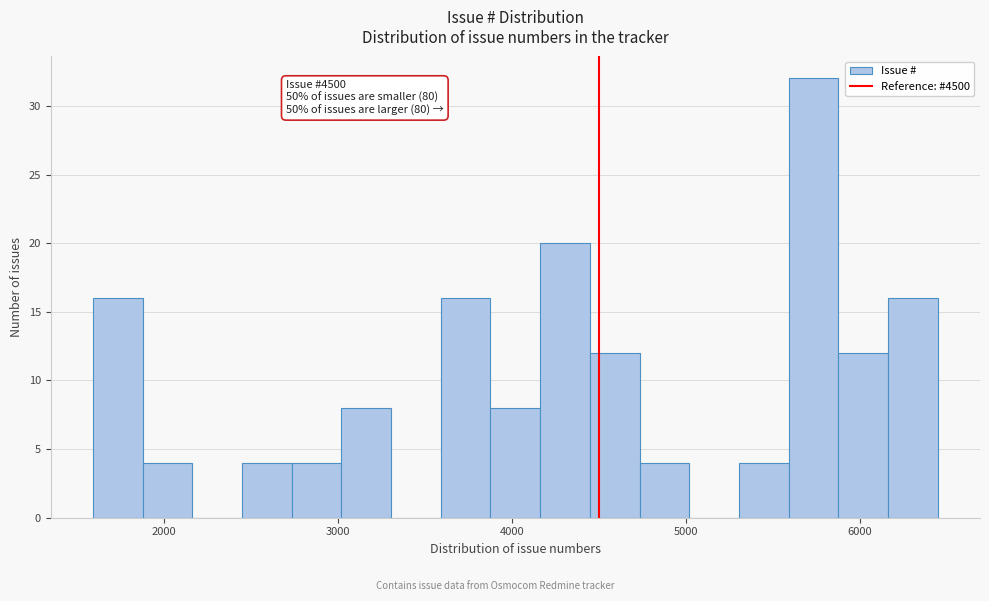

Around what value on the x-axis is the tallest bar? Give the approximate position of its centre, as read against the axis.

5700